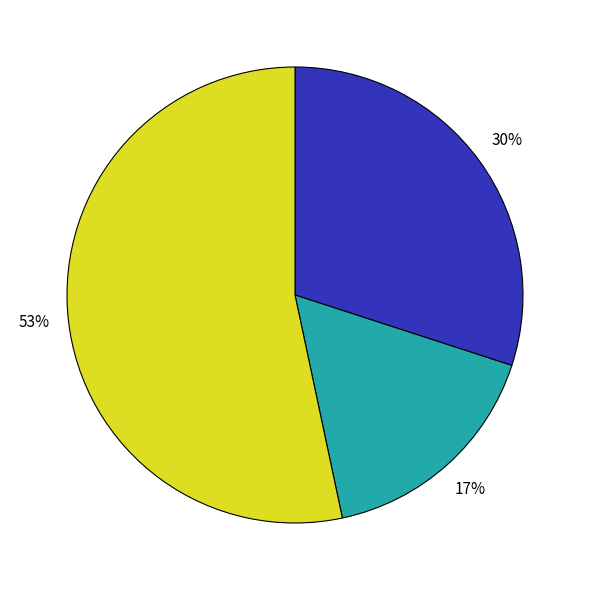

To the nearest percent, what is the average slice percentage?

33%